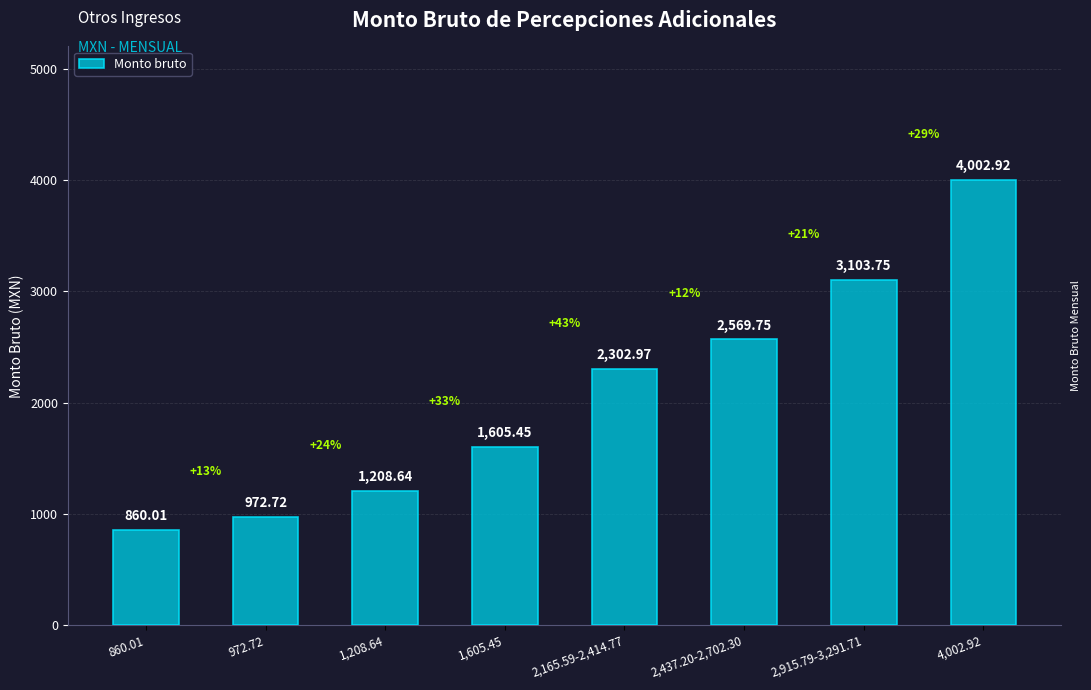

Reading left to right, list all the values displayed in this chart.

860.01=860.0	972.72=972.7	1,208.64=1208.6	1,605.45=1605.5	2,165.59-2,414.77=2303.0	2,437.20-2,702.30=2569.8	2,915.79-3,291.71=3103.8	4,002.92=4002.9